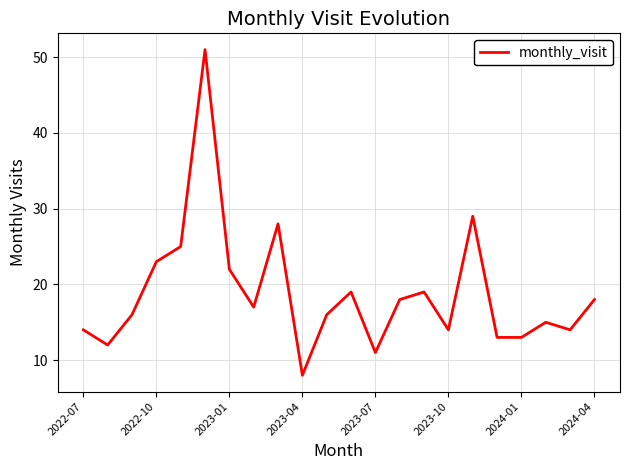

What is the minimum value shown in the chart?

8